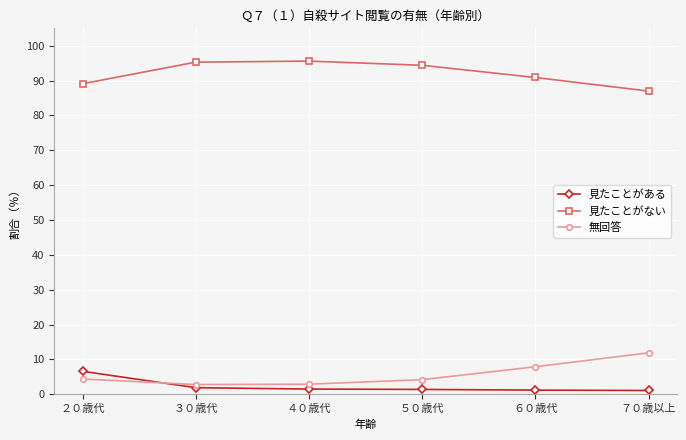

What is the value of the 見たことがない point at the 5th from the left?

90.9